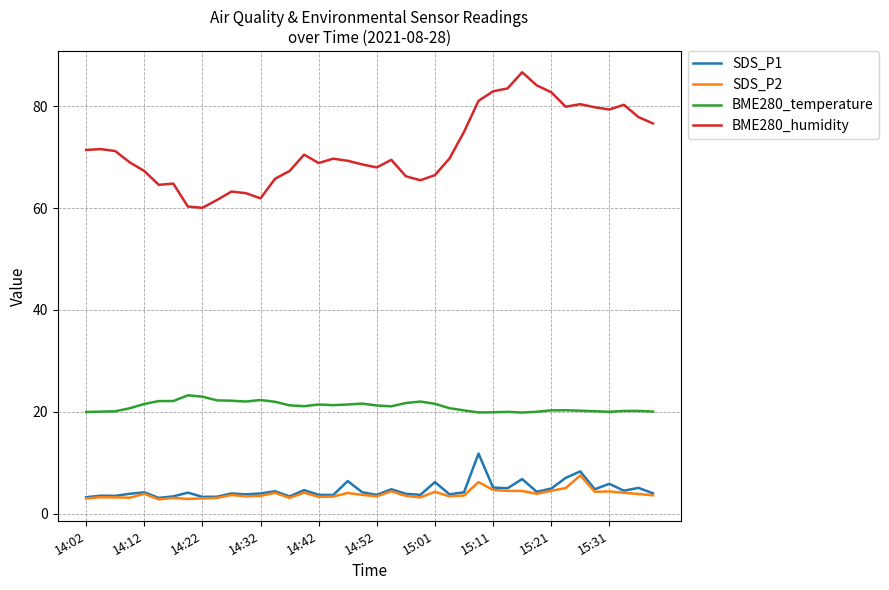

What is the smallest value displayed?

2.8